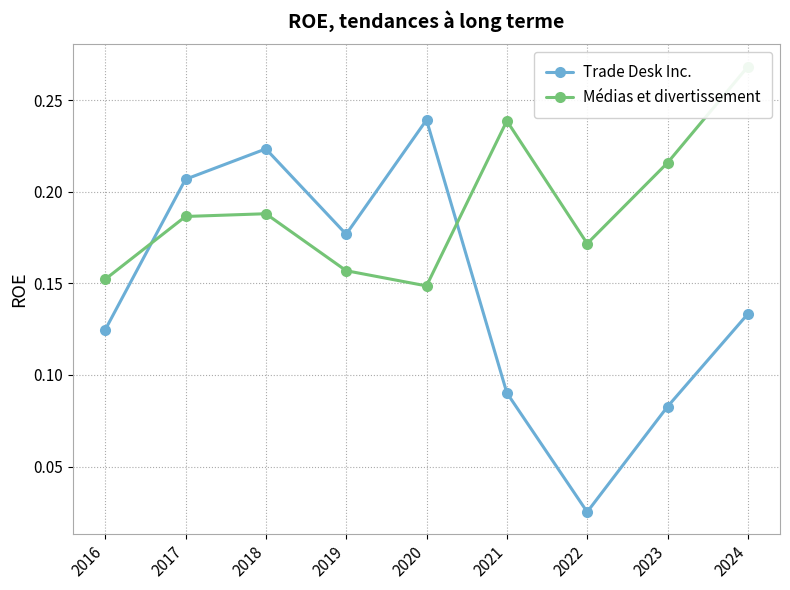

Reading left to right, transcribe all the data shown in this chart.

Trade Desk Inc.: 2016=0.1	2017=0.2	2018=0.2	2019=0.2	2020=0.2	2021=0.1	2022=0.0	2023=0.1	2024=0.1
Médias et divertissement: 2016=0.2	2017=0.2	2018=0.2	2019=0.2	2020=0.1	2021=0.2	2022=0.2	2023=0.2	2024=0.3